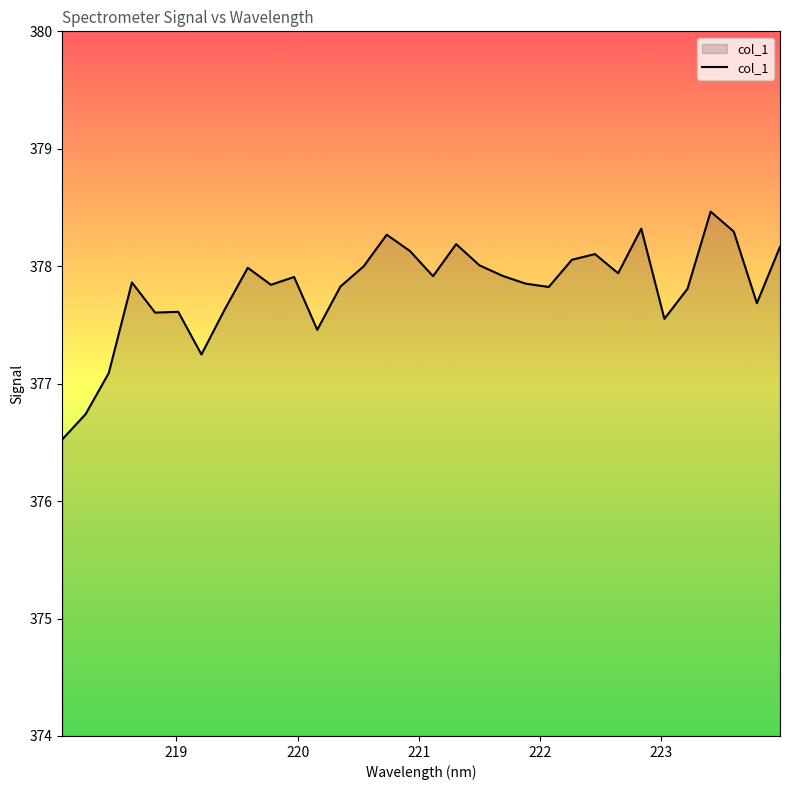

What is the average value?

377.8